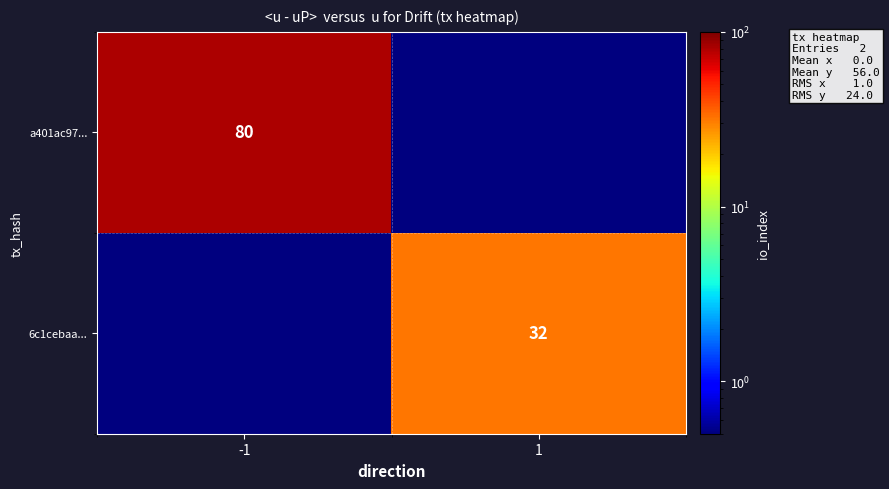

The a401ac97... series shows 80.0 at -1. True or false?

True